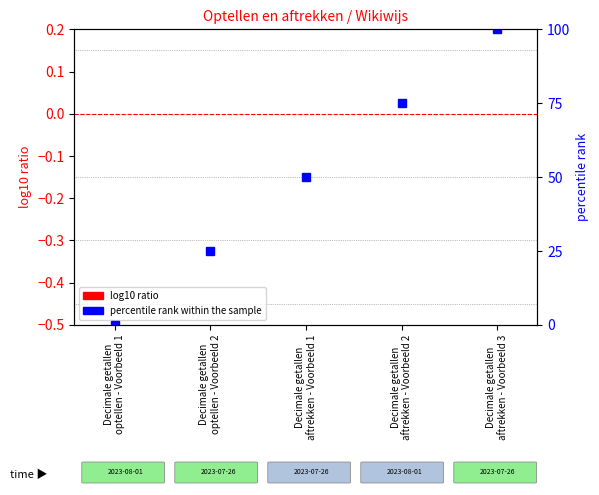

How many values in percentile rank within the sample are above zero?

4